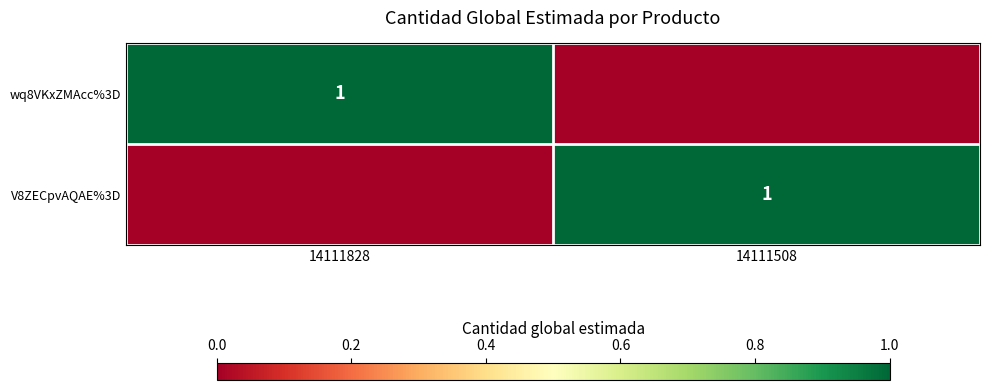

Is it true that wq8VKxZMAcc%3D equals 1 at 14111828?

True